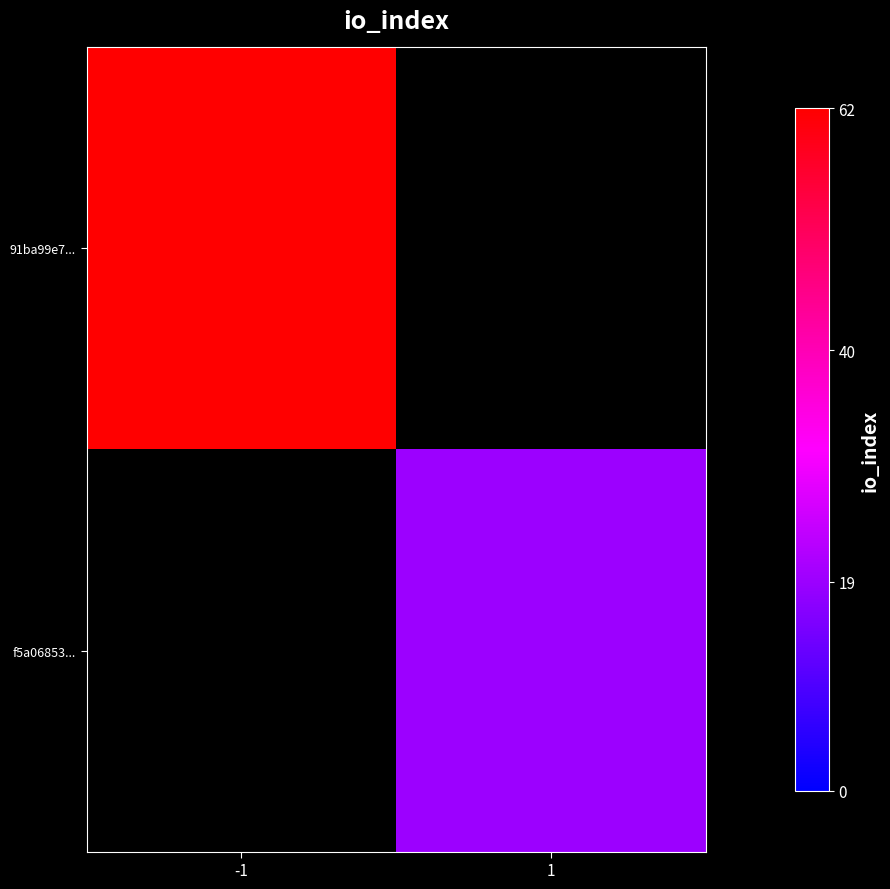

Which category has the highest value across all series?

-1